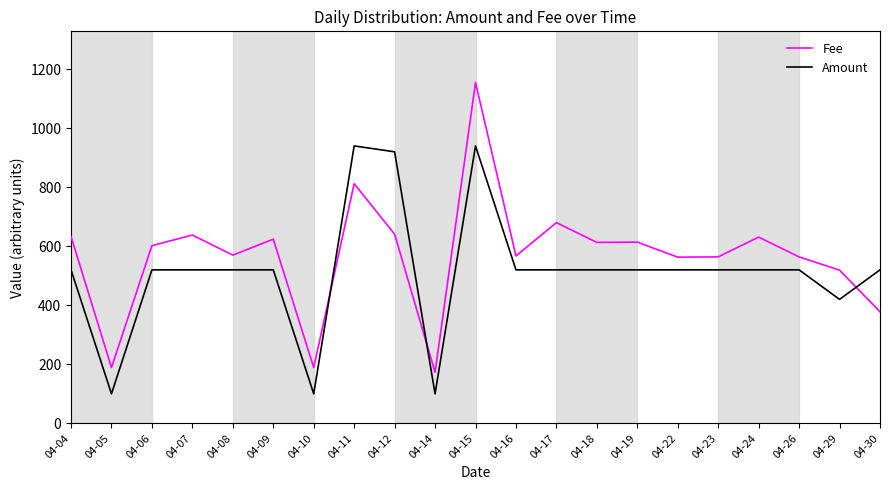

What is the difference between the Fee values at 04-06 and 04-26?

38.0